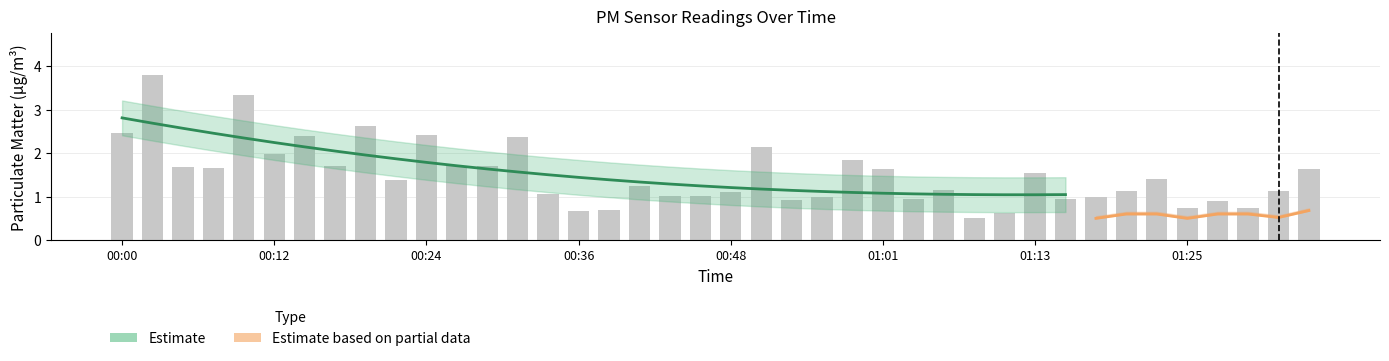

What is the change in value from 00:02 to 01:25?

-3.0